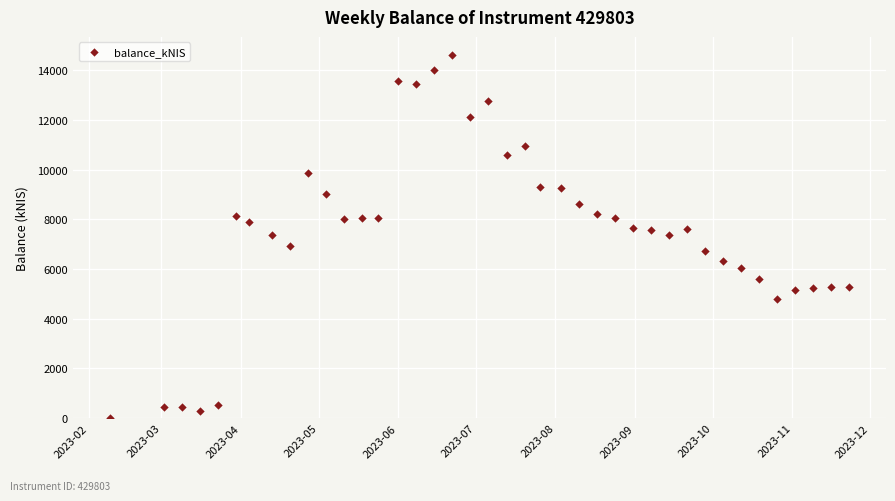

What is the range of X values (max minus min)?

287.0